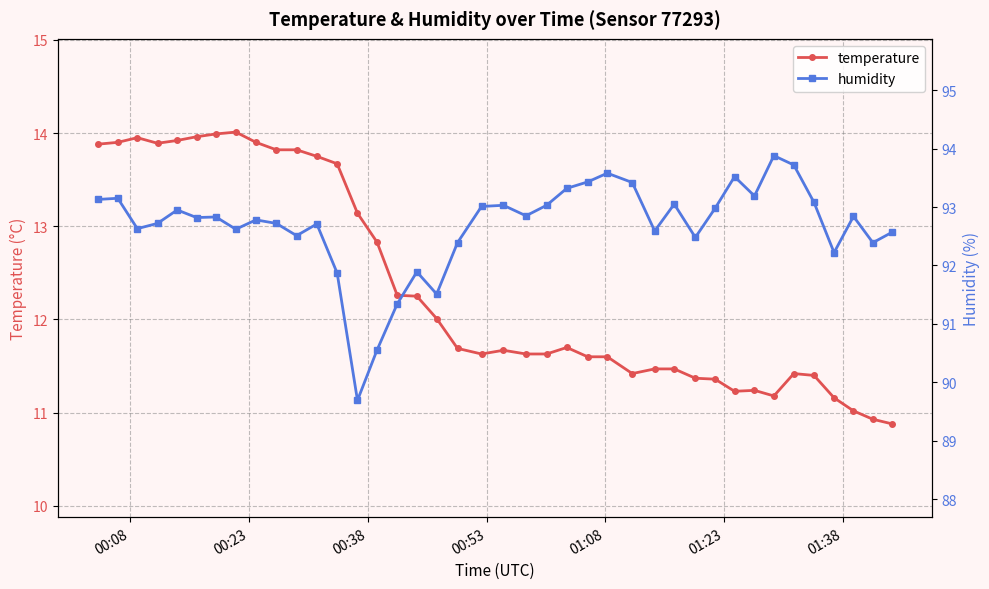

True or false: temperature has more than 2 points higher than both neighbors.

True